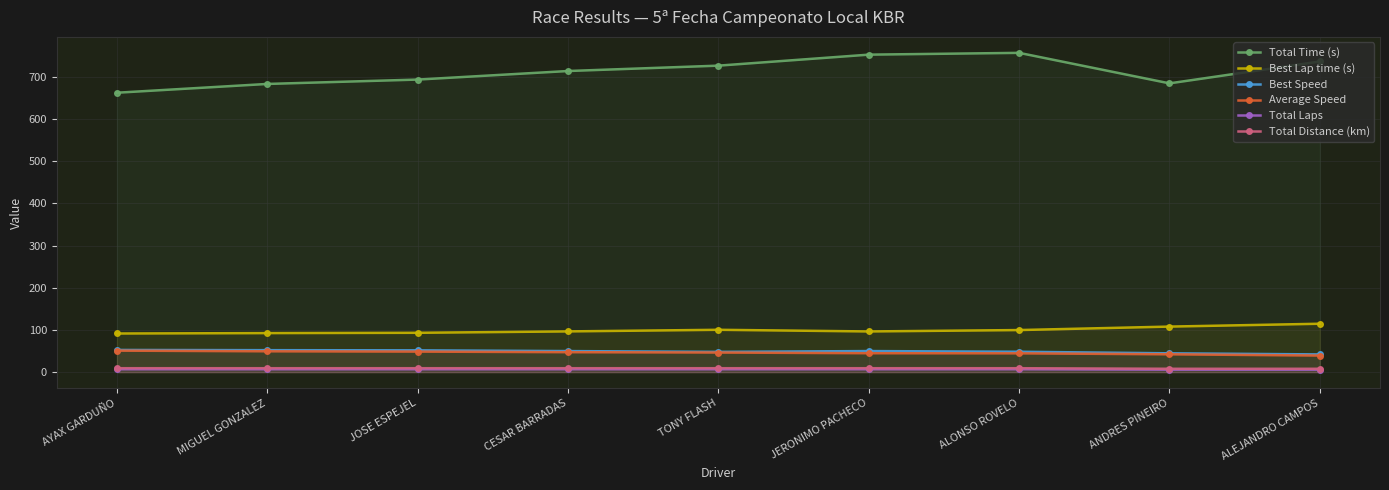

Which series has the widest spread of values?

Total Time (s)